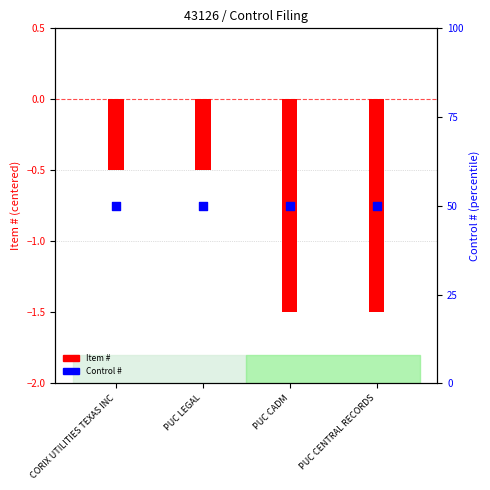

What are all the series names shown in the legend?

Item #, Control #